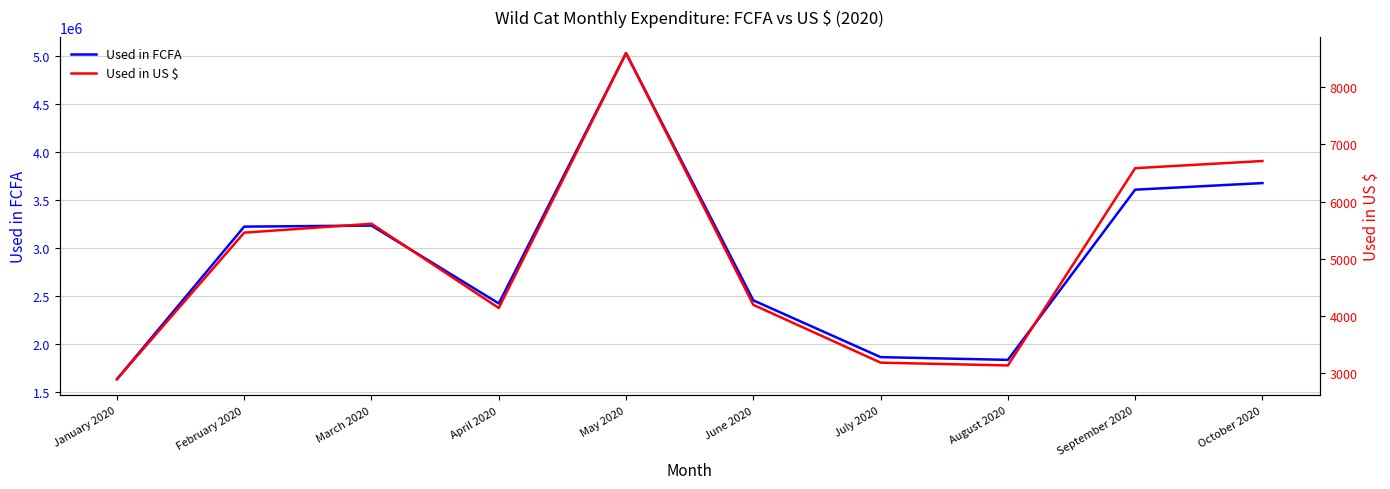

How many lines are shown in the chart?

2